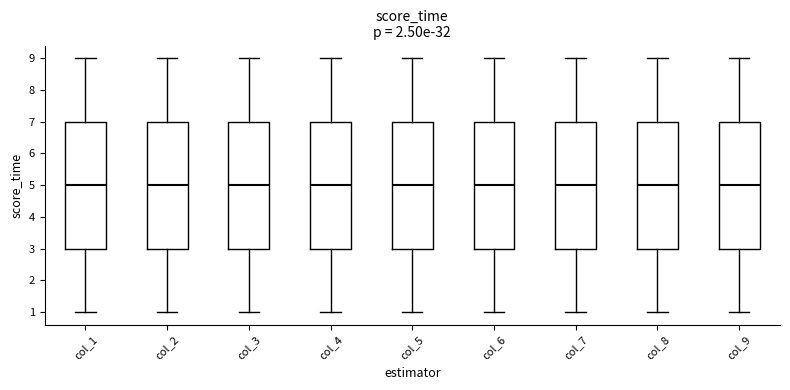

Reading left to right, transcribe this box plot: for each box, give where its median line is, the range the box spans, and where its two whiskers end, as read against the y-axis. The values are not printed on the chart, so give them approximately, as read against the axis.

col_1: median 5, box 3 to 7, whiskers 1 to 9
col_2: median 5, box 3 to 7, whiskers 1 to 9
col_3: median 5, box 3 to 7, whiskers 1 to 9
col_4: median 5, box 3 to 7, whiskers 1 to 9
col_5: median 5, box 3 to 7, whiskers 1 to 9
col_6: median 5, box 3 to 7, whiskers 1 to 9
col_7: median 5, box 3 to 7, whiskers 1 to 9
col_8: median 5, box 3 to 7, whiskers 1 to 9
col_9: median 5, box 3 to 7, whiskers 1 to 9